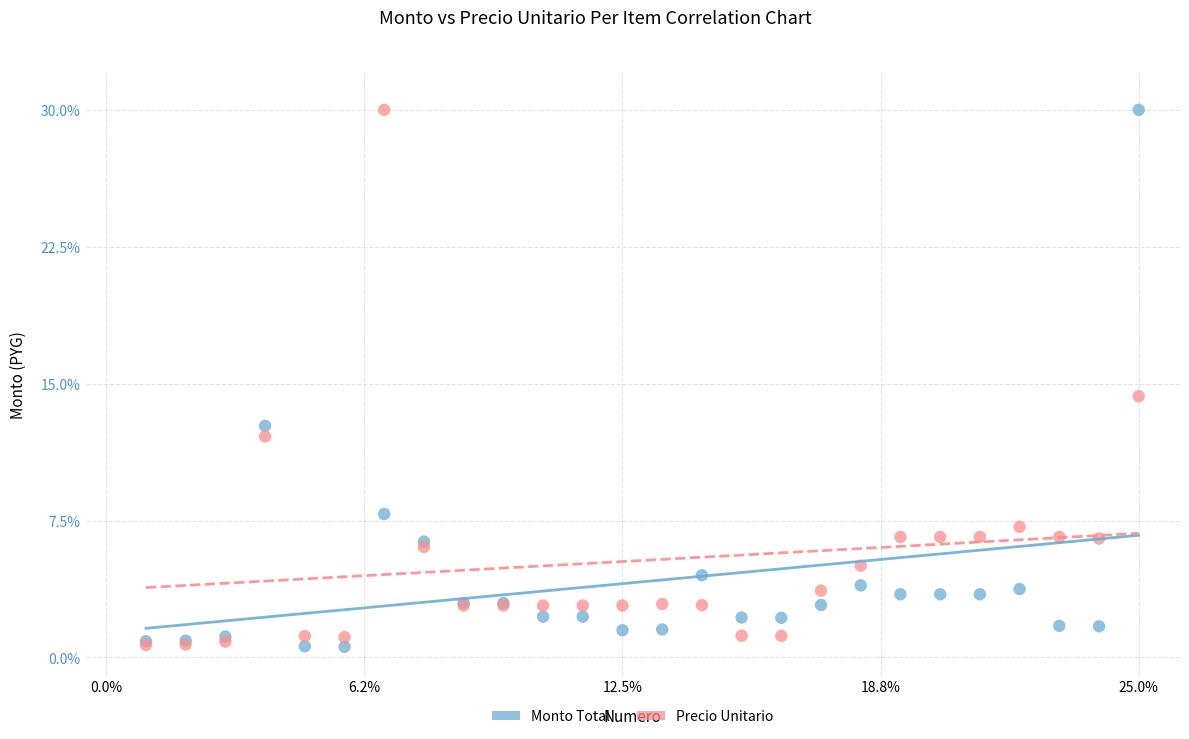

Across all series, what Y value is closest to 15?

14.3